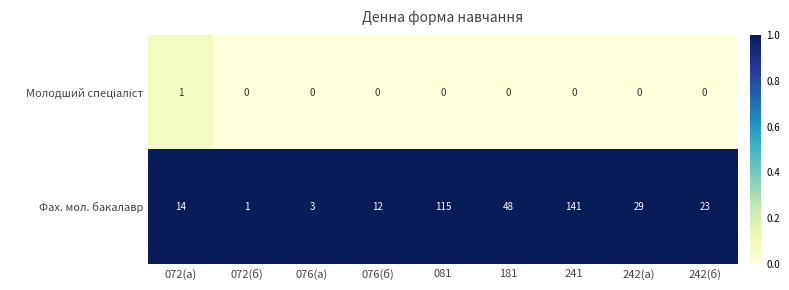

What is the difference between the highest and lowest values at 081?

115